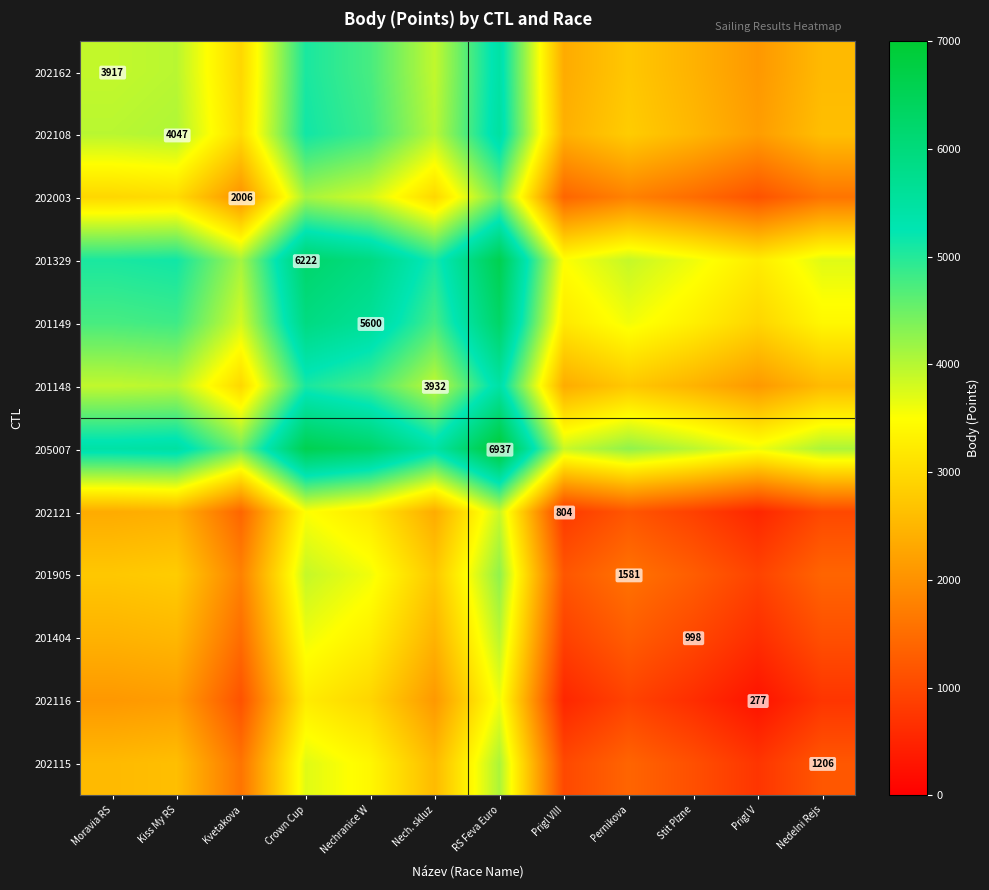

Count the number of categories in the chart.

12